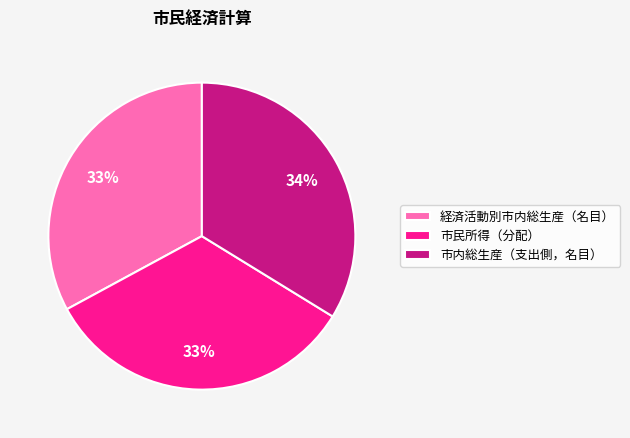

Is it true that 経済活動別市内総生産（名目） is 33% of the pie?

True